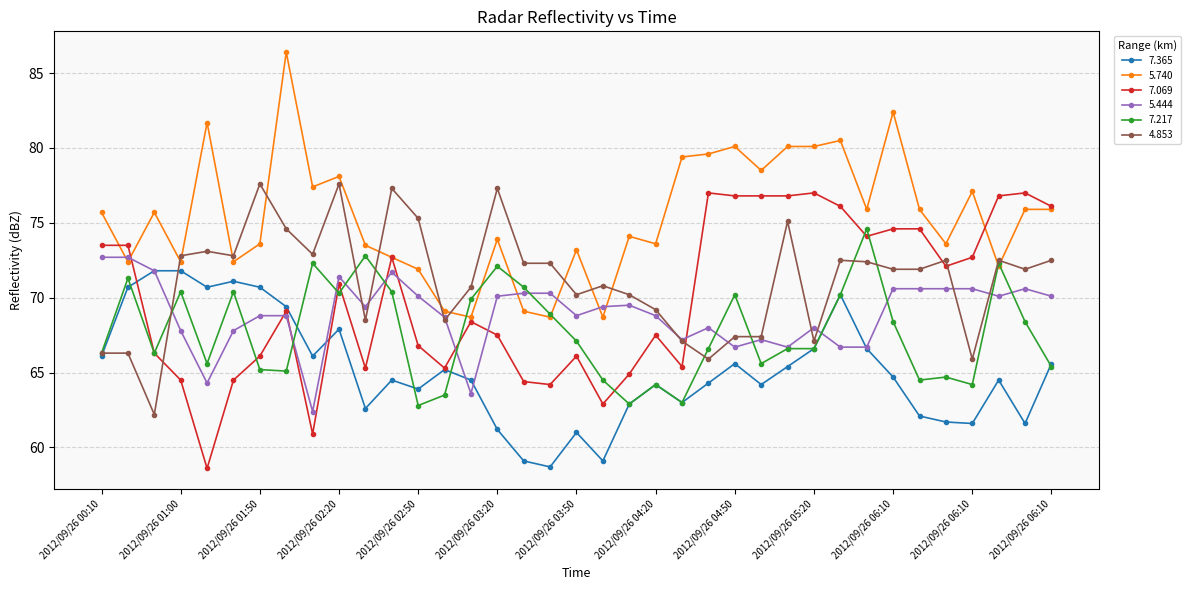

True or false: 5.444 has more than 1 points higher than both neighbors.

True